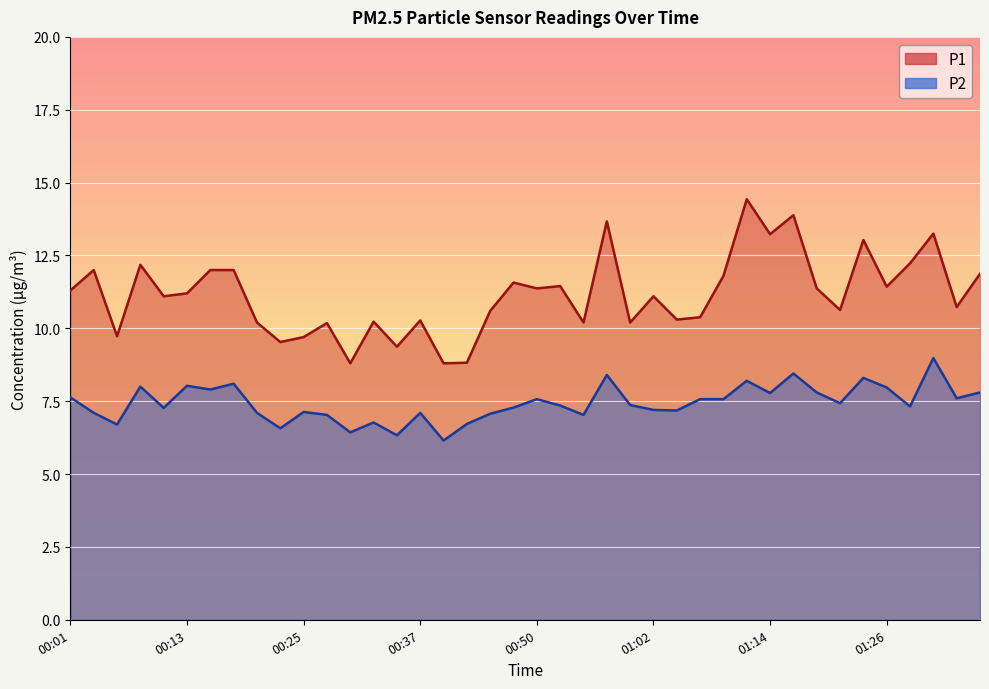

True or false: P2 and P1 cross at least once.

False